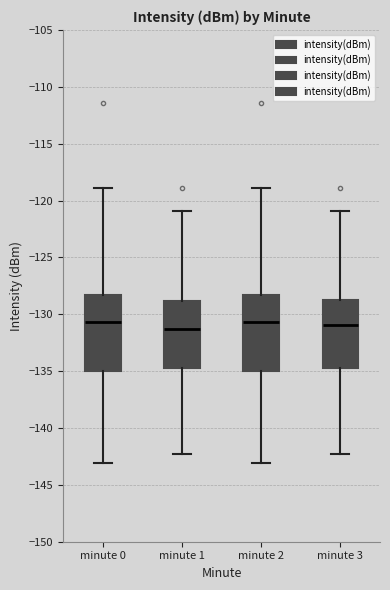

Reading left to right, read every box against the y-axis: the position of its median line, the range the box covers, and the ends of its whiskers. The values are not printed on the chart, so give them approximately, as read against the axis.

minute 0: median -130.5, box -135.0 to -128.5, whiskers -143.0 to -119.0
minute 1: median -131.5, box -134.5 to -129.0, whiskers -142.5 to -121.0
minute 2: median -130.5, box -135.0 to -128.5, whiskers -143.0 to -119.0
minute 3: median -131.0, box -134.5 to -128.5, whiskers -142.5 to -121.0